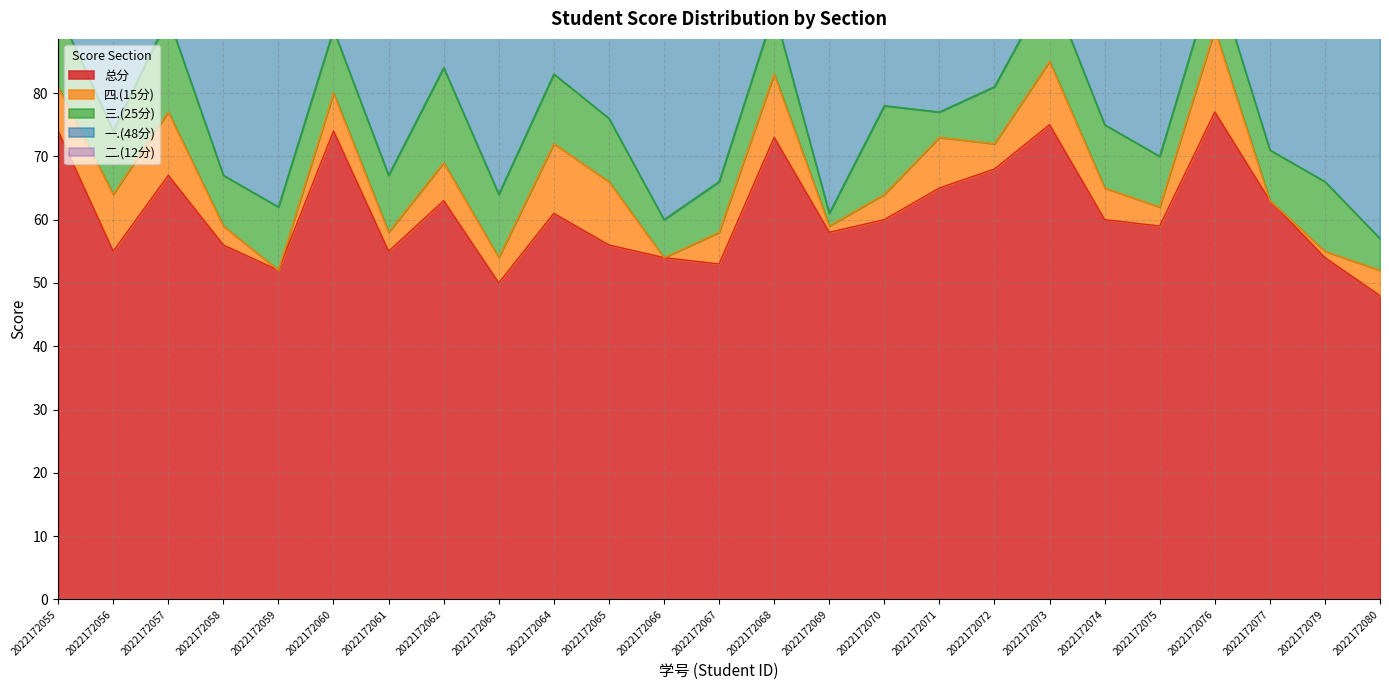

At which label does 总分 reach its minimum?

2022172080